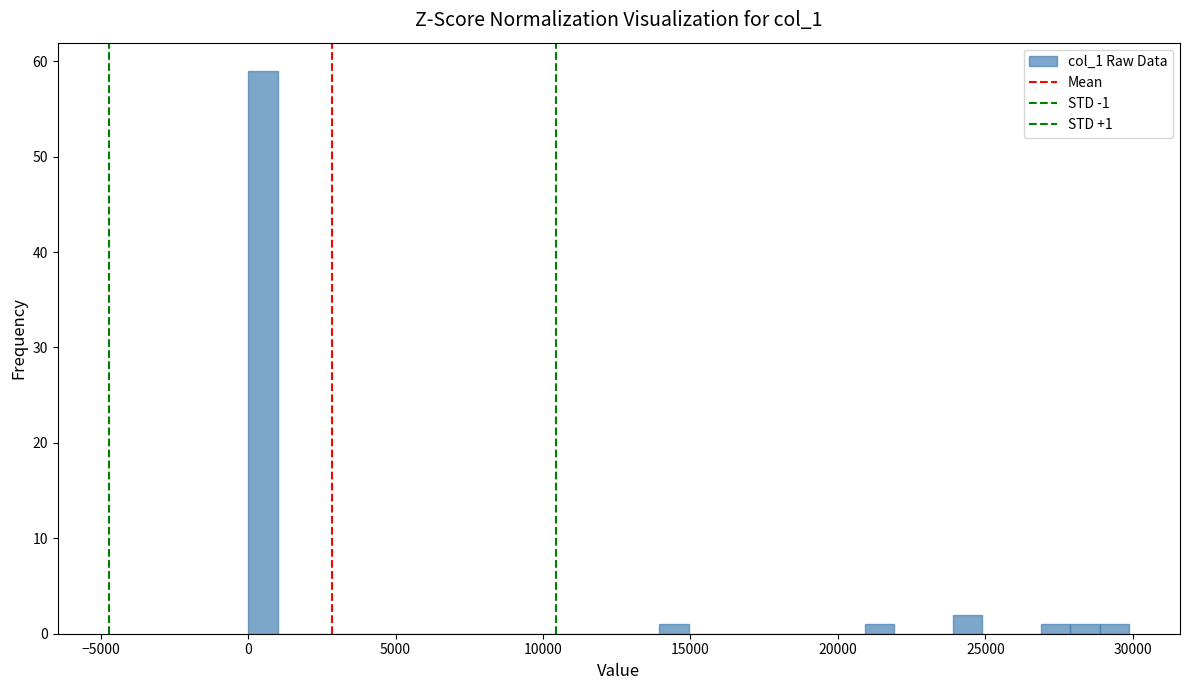

Read against the x-axis, roughly where is the centre of the tallest bar?

500